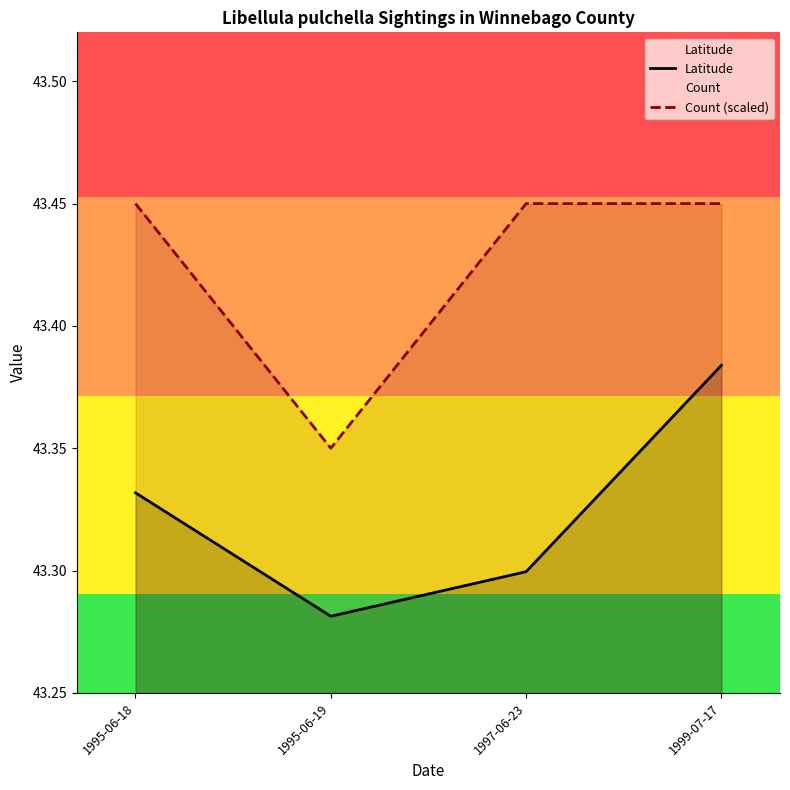

How many interior local valleys does the Count (scaled) series have?

1